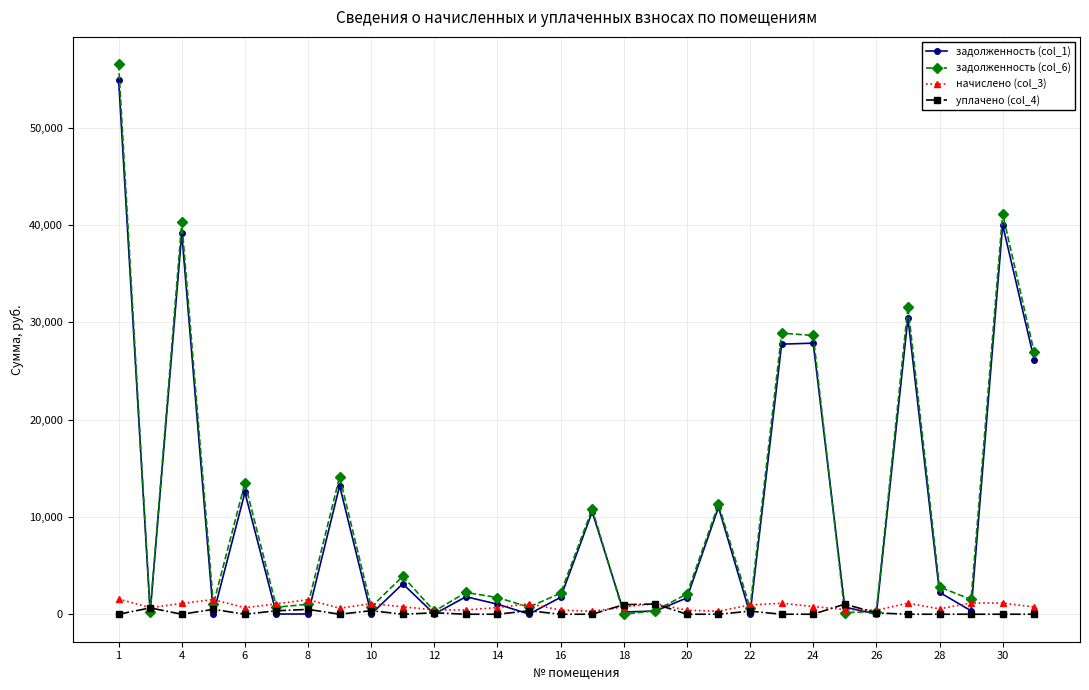

True or false: задолженность (col_1) has more than 0 interior local peaks.

True